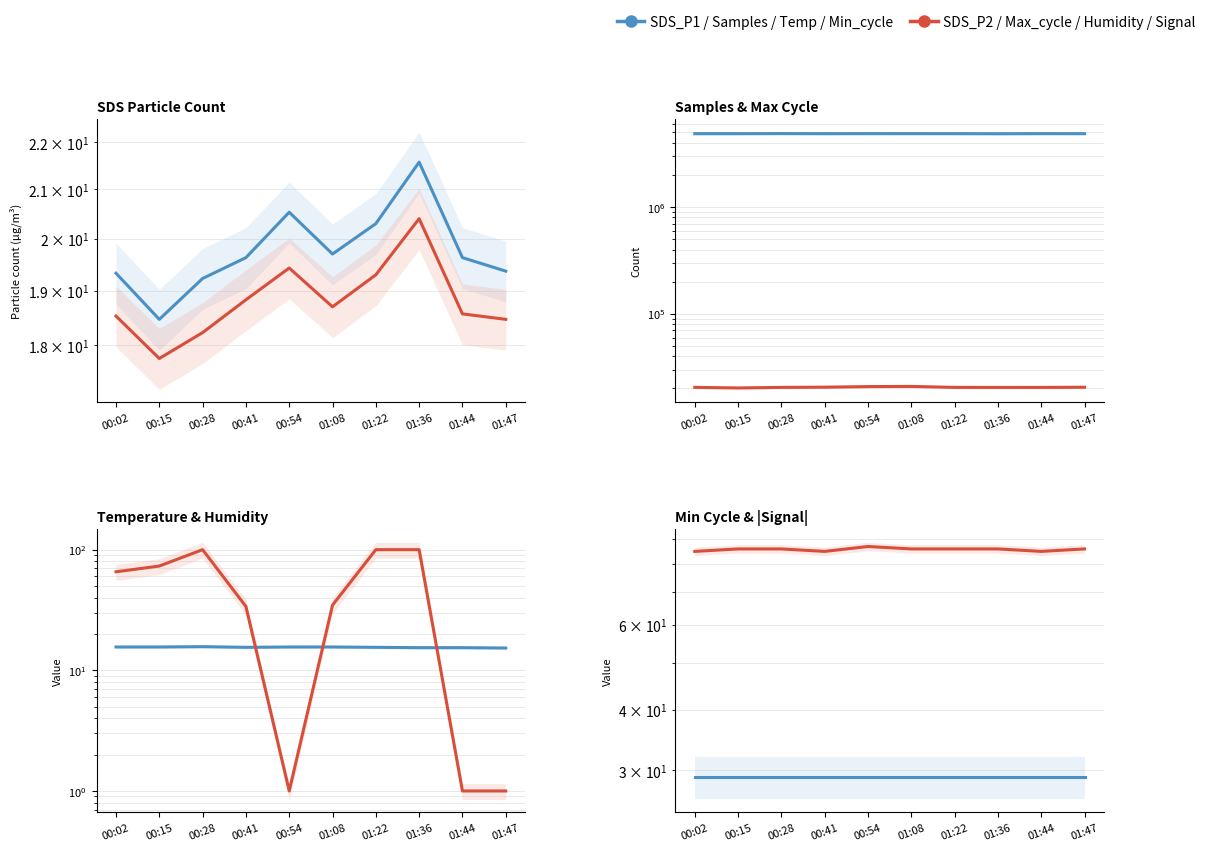

What position from the right is 00:28?

8